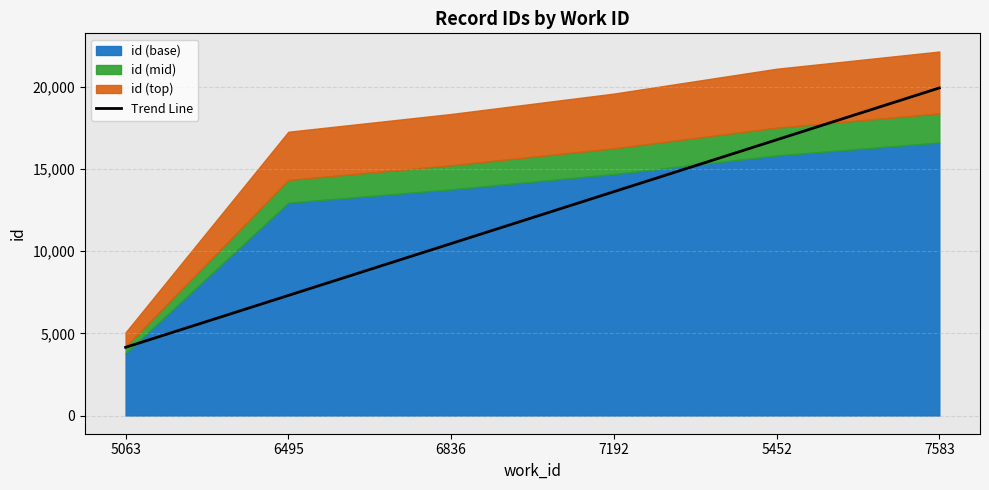

What is the average value?

12046.5